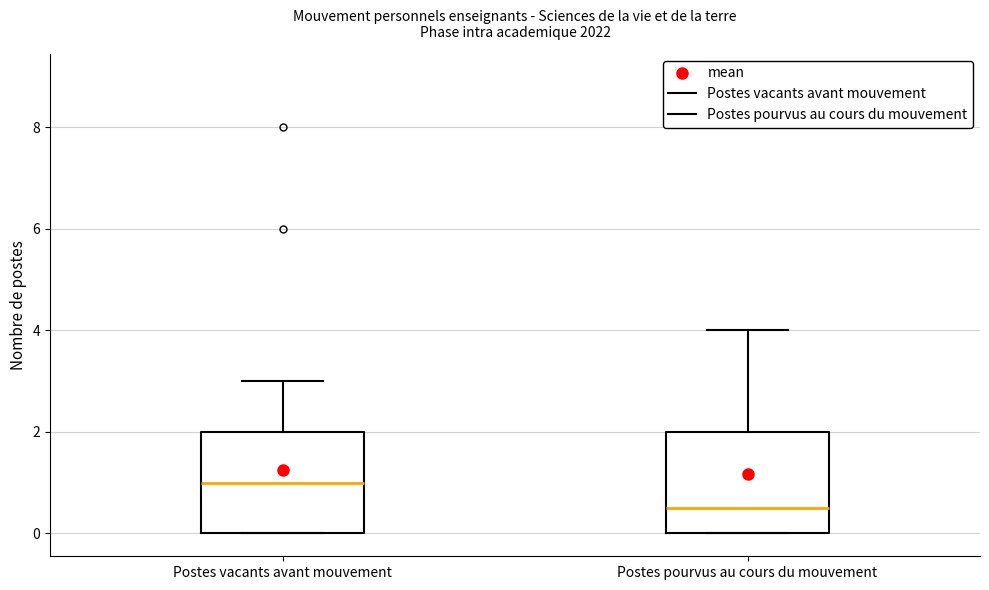

Which box's median line is the lowest?

Postes pourvus au cours du mouvement